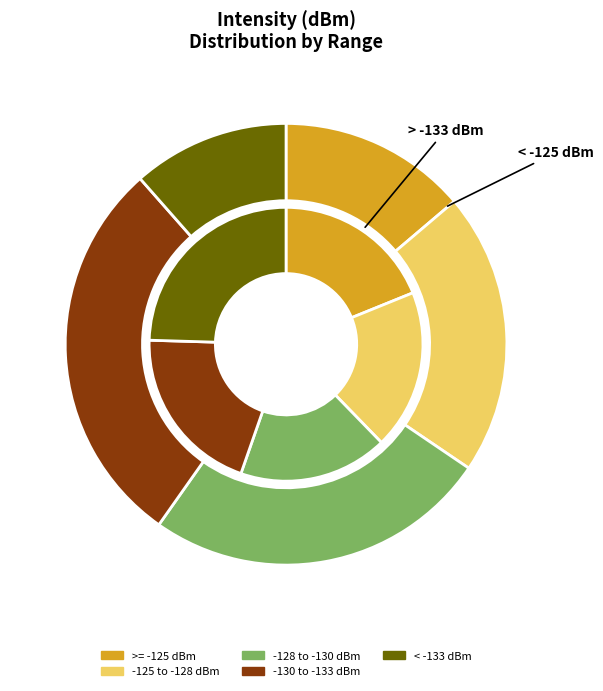

How many slices are in this pie chart?

5